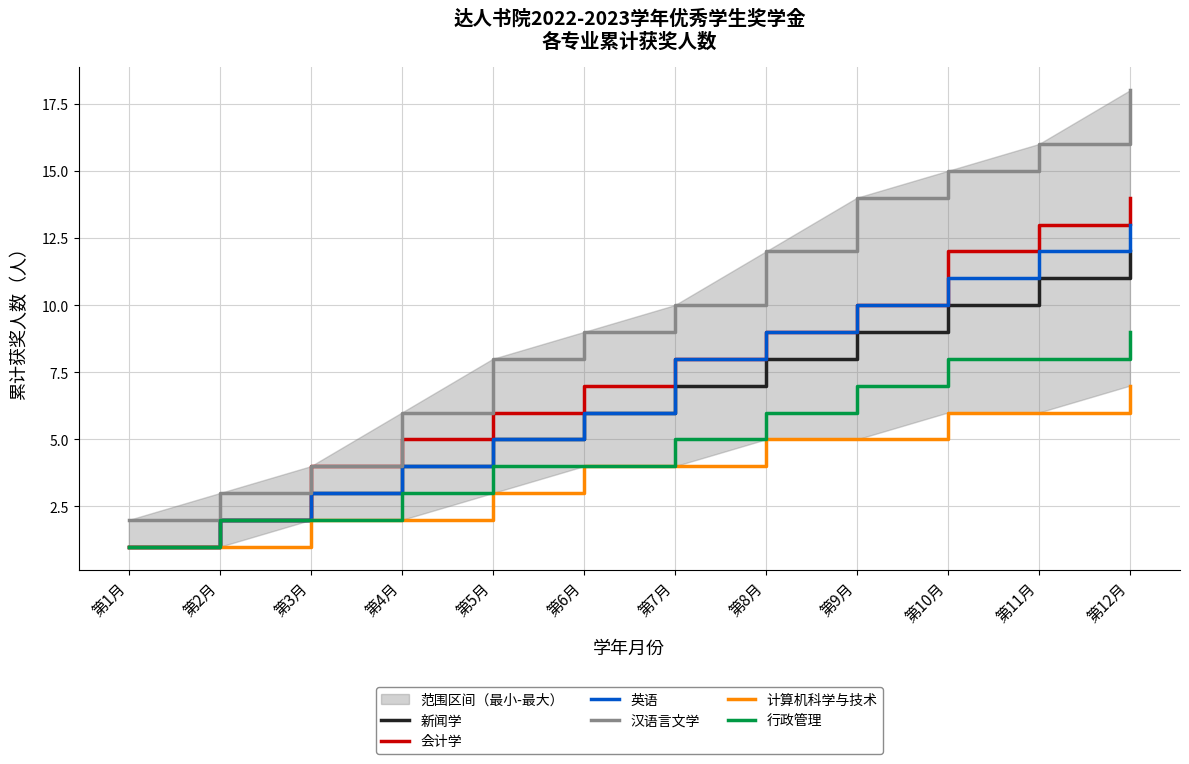

Which series has the largest total across all categories?

汉语言文学